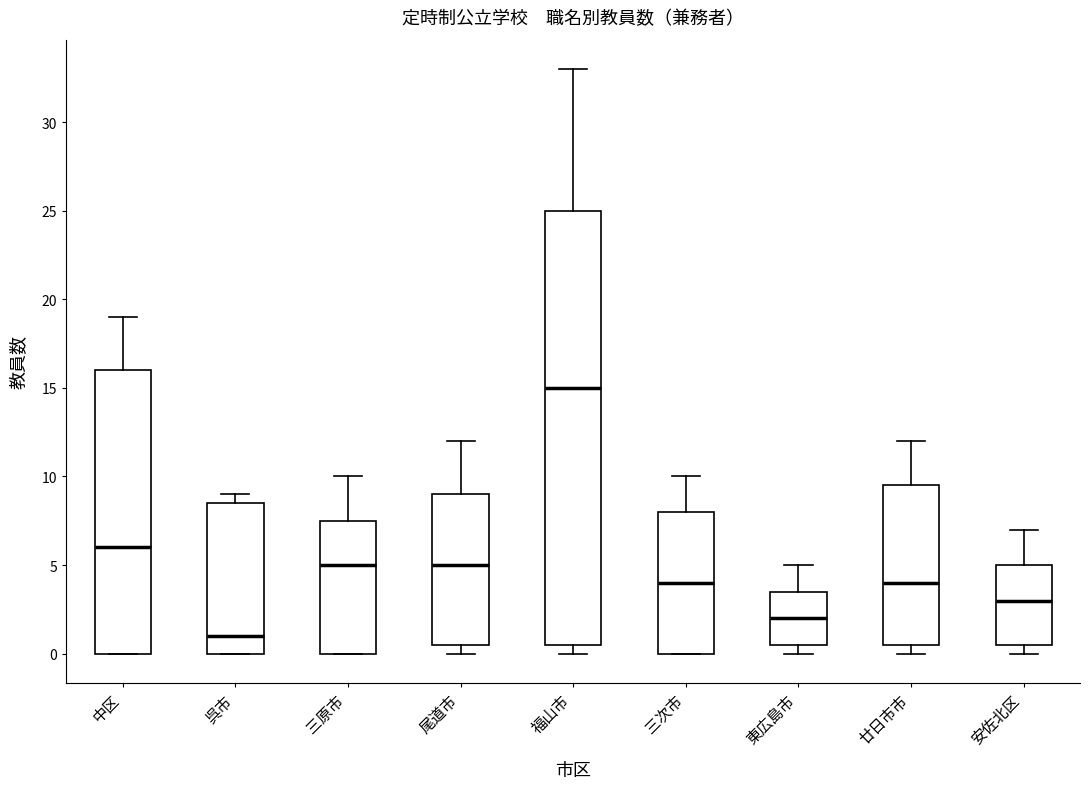

Which box's median line is the lowest?

呉市